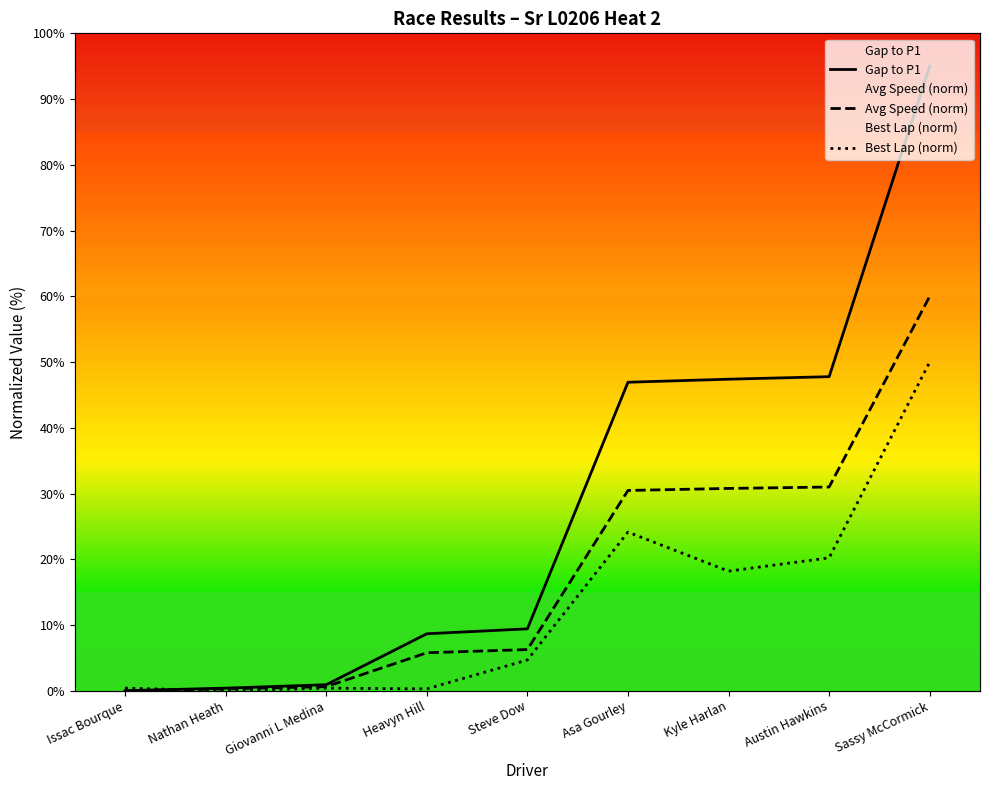

True or false: Avg Speed (norm) and Gap to P1 cross at least once.

False